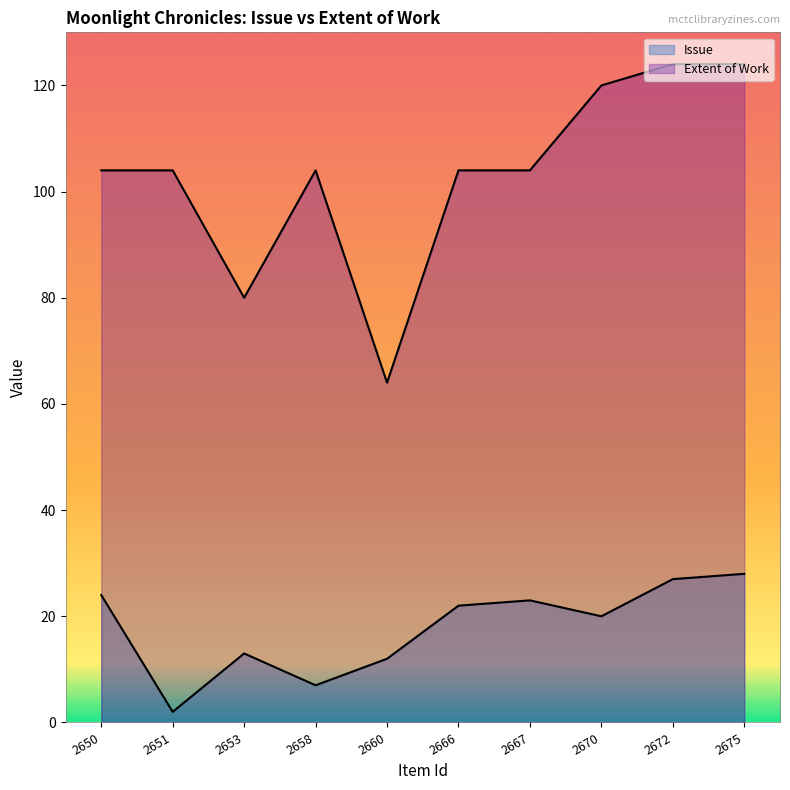

At which category does the chart reach its peak across all series?

2672